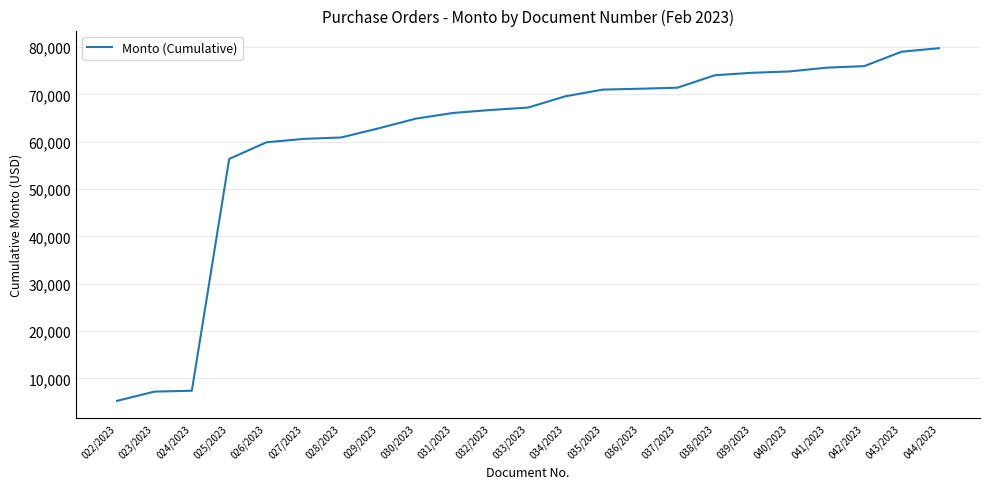

What is the ratio of the value at 031/2023 to the value at 037/2023?

0.9